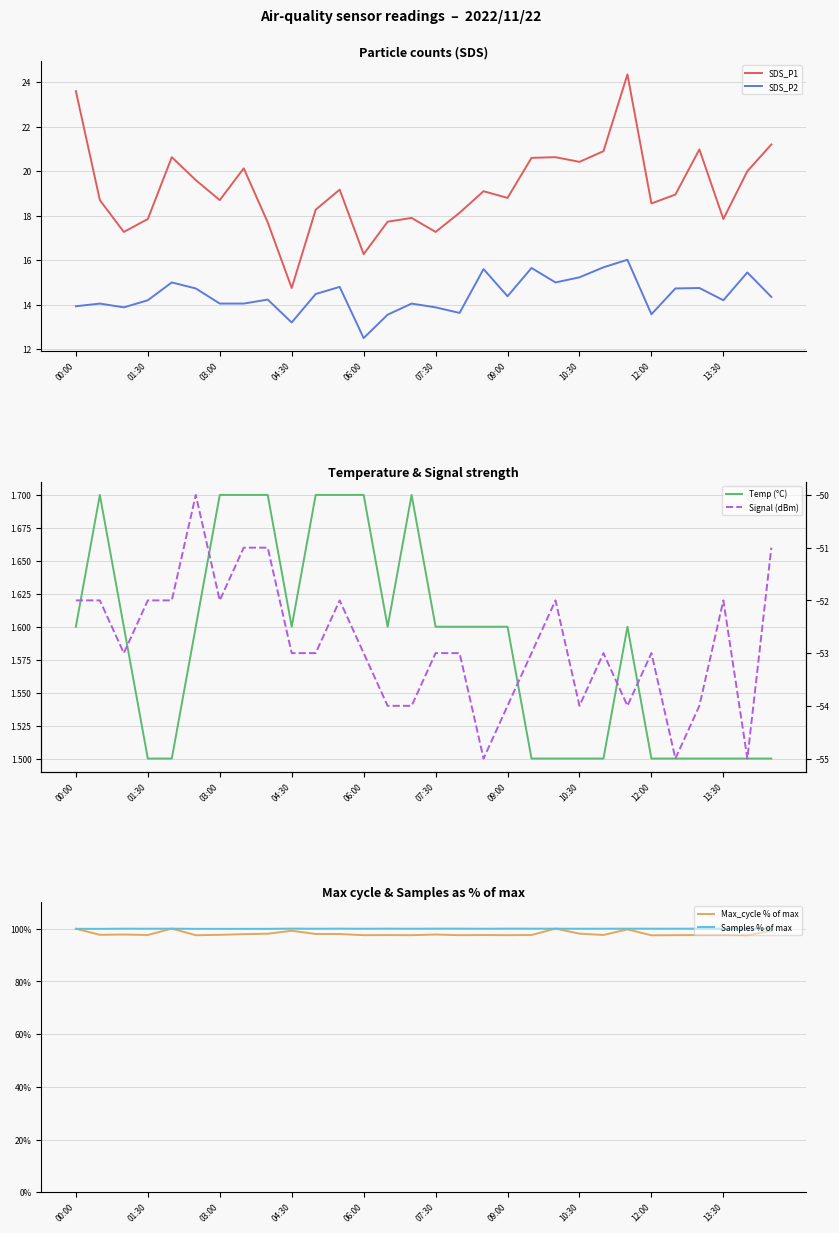

What is the minimum value for Signal (dBm)?

-55.0